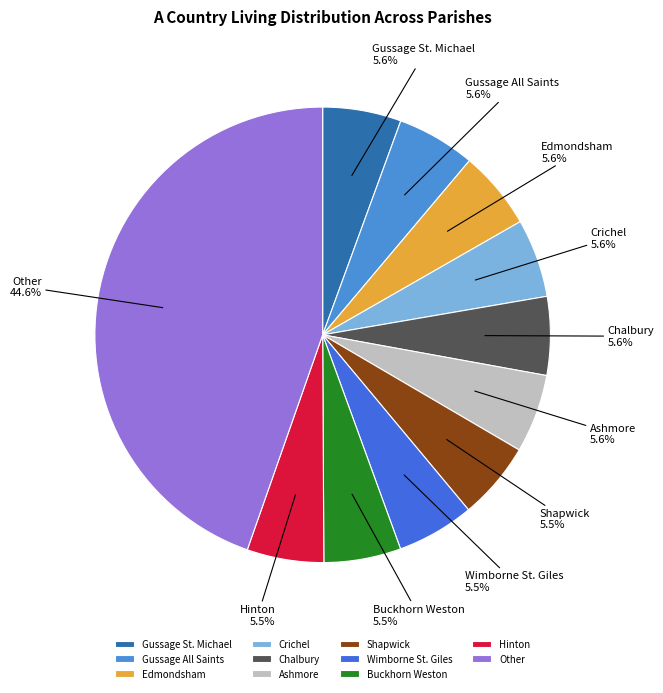

Is the sum of Ashmore and Gussage All Saints greater than half?

No